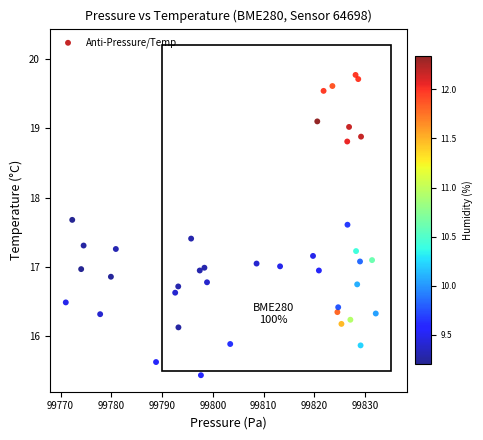

What is the range of Y values (max minus min)?

4.3